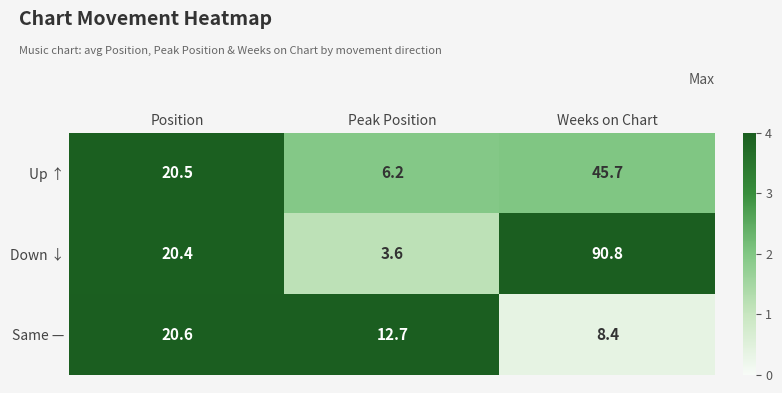

What is the spread (max minus min) of values at Peak Position?

9.1